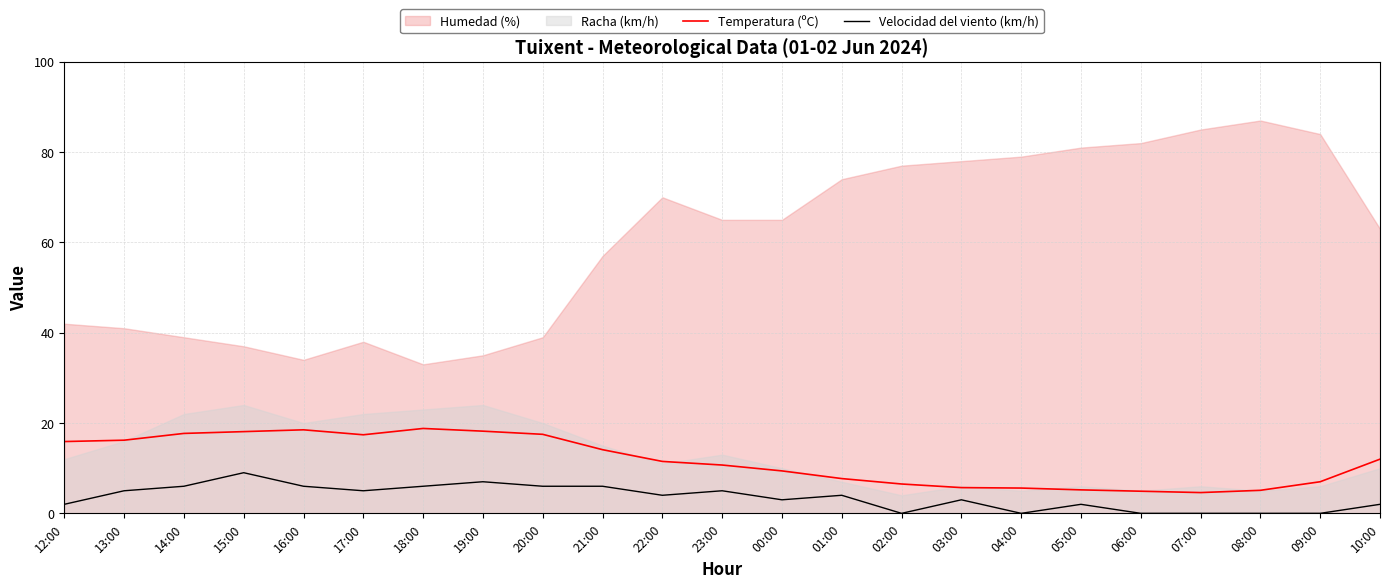

At which category does Temperatura (ºC) reach its first local valley?

17:00